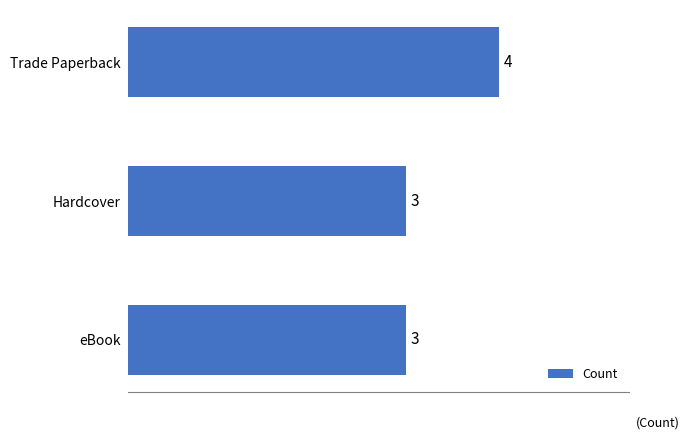

Does the chart contain stacked bars?

No